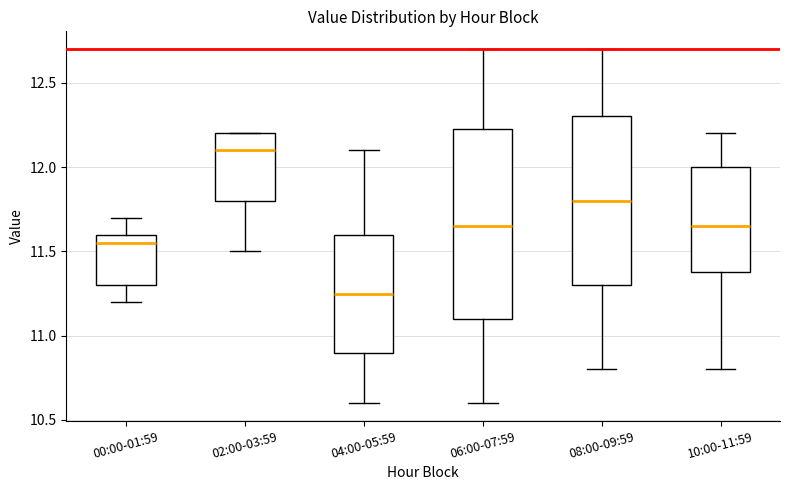

Comparing the boxes themselves (not the whiskers), which one is the tallest?

06:00-07:59